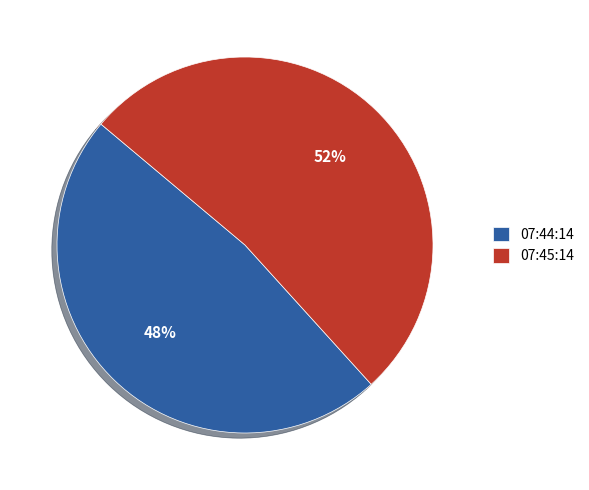

How many segments does this pie chart have?

2